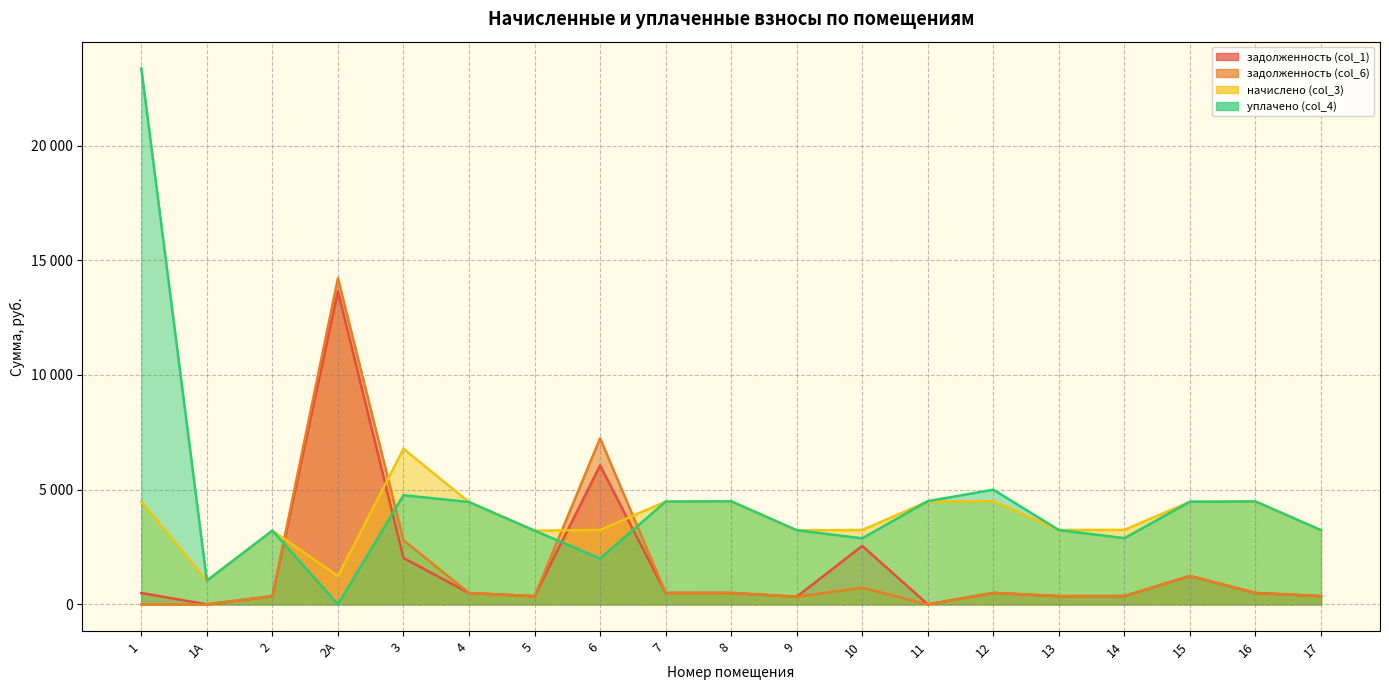

At which label does начислено (col_3) reach its peak?

3